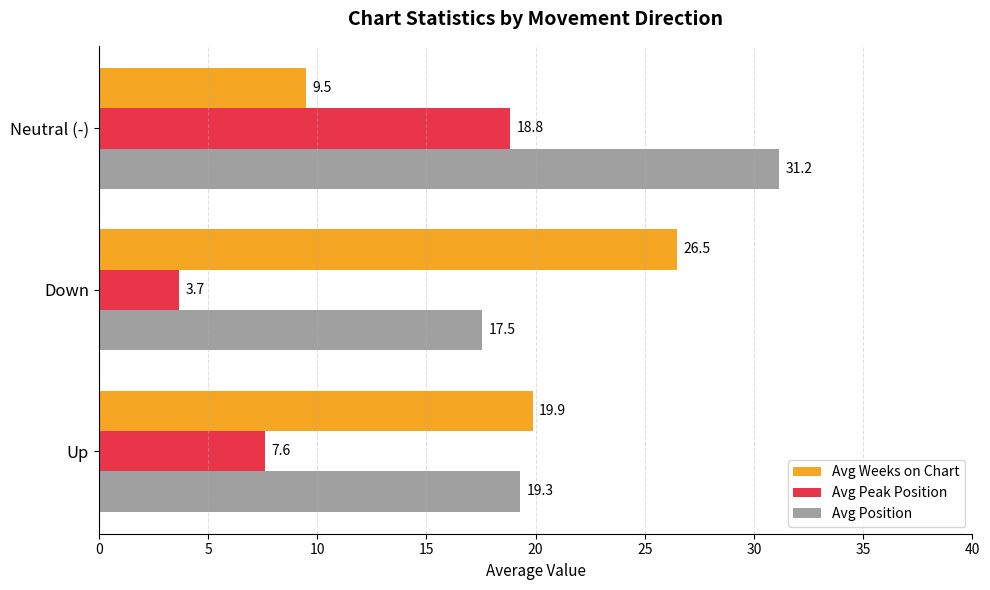

What is the total value across all series at Up?

46.8